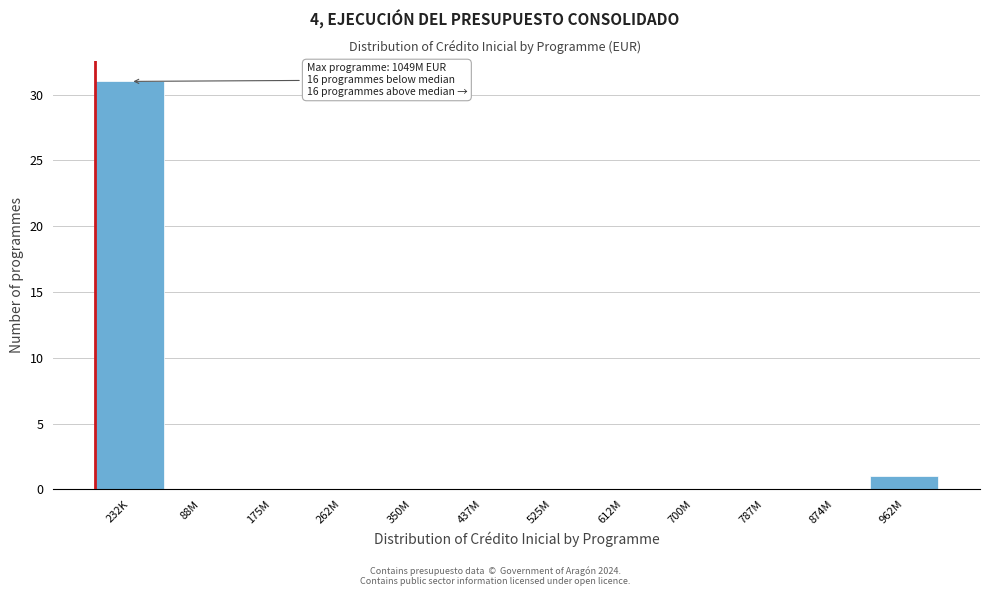

Reading right to left, extract all data points from this chart.

962M=1	874M=0	787M=0	700M=0	612M=0	525M=0	437M=0	350M=0	262M=0	175M=0	88M=0	232K=31